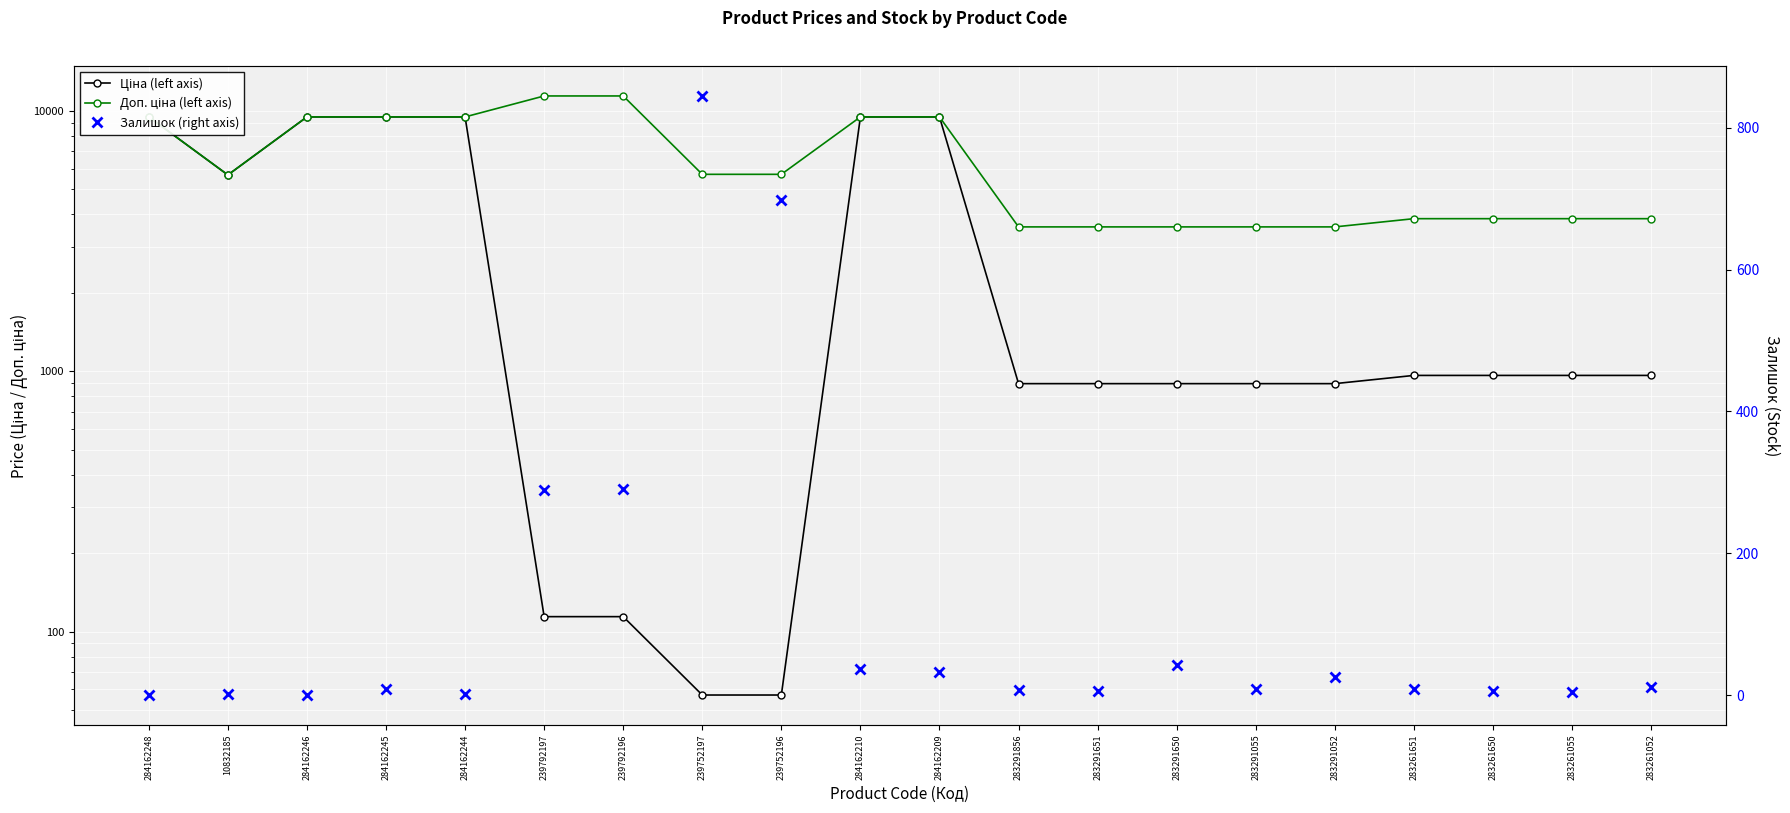

What position from the left is 284162246?

3